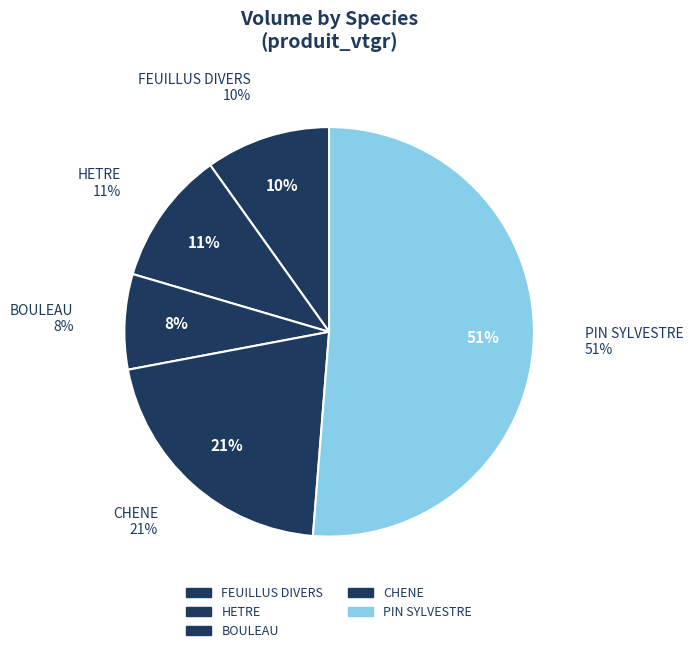

Rank the categories by value from lowest to highest.

BOULEAU, FEUILLUS DIVERS, HETRE, CHENE, PIN SYLVESTRE